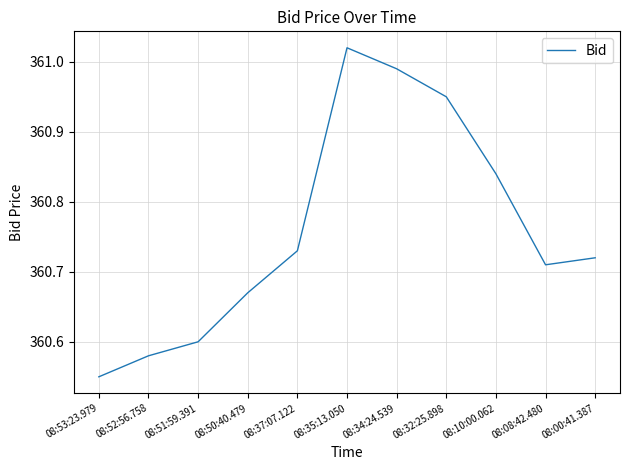

True or false: there are more than 0 points higher than both neighbors.

True